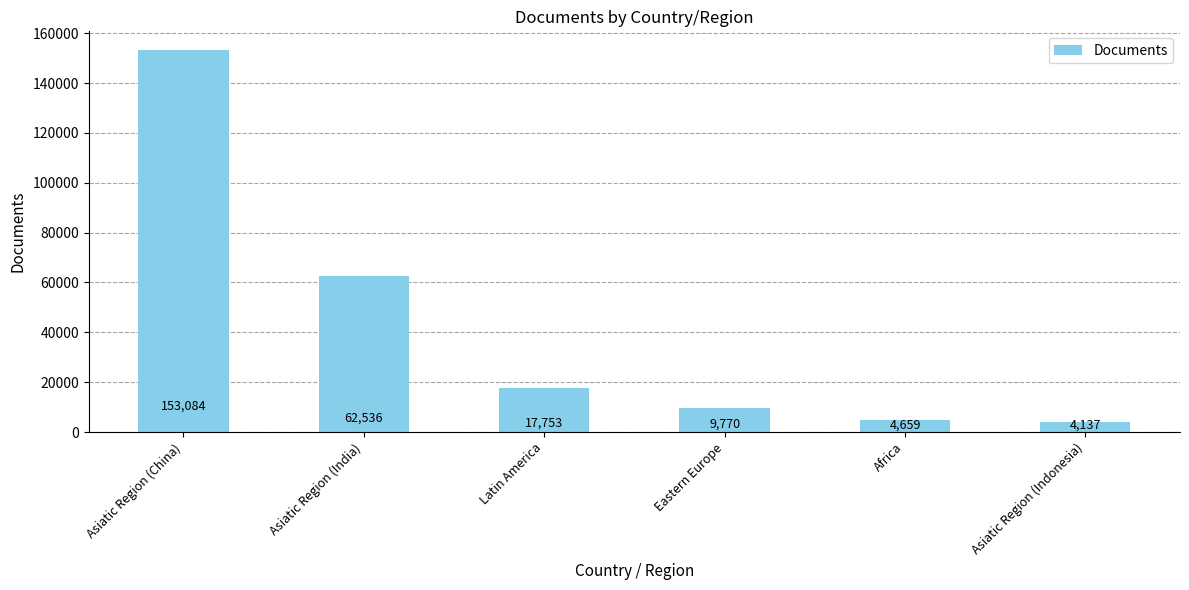

How many values are below 17753?

3